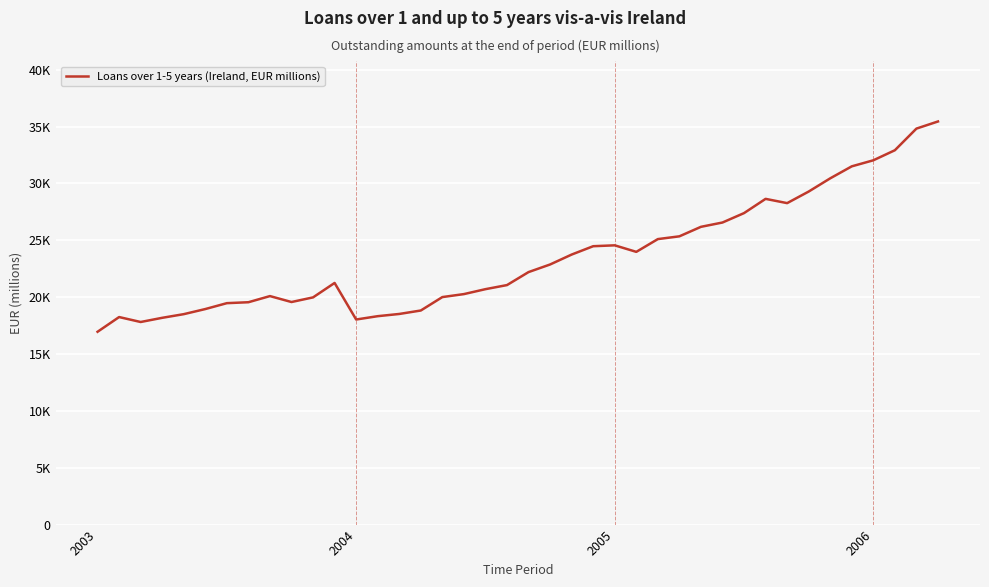

What is the value of the 40th point from the left?

35455